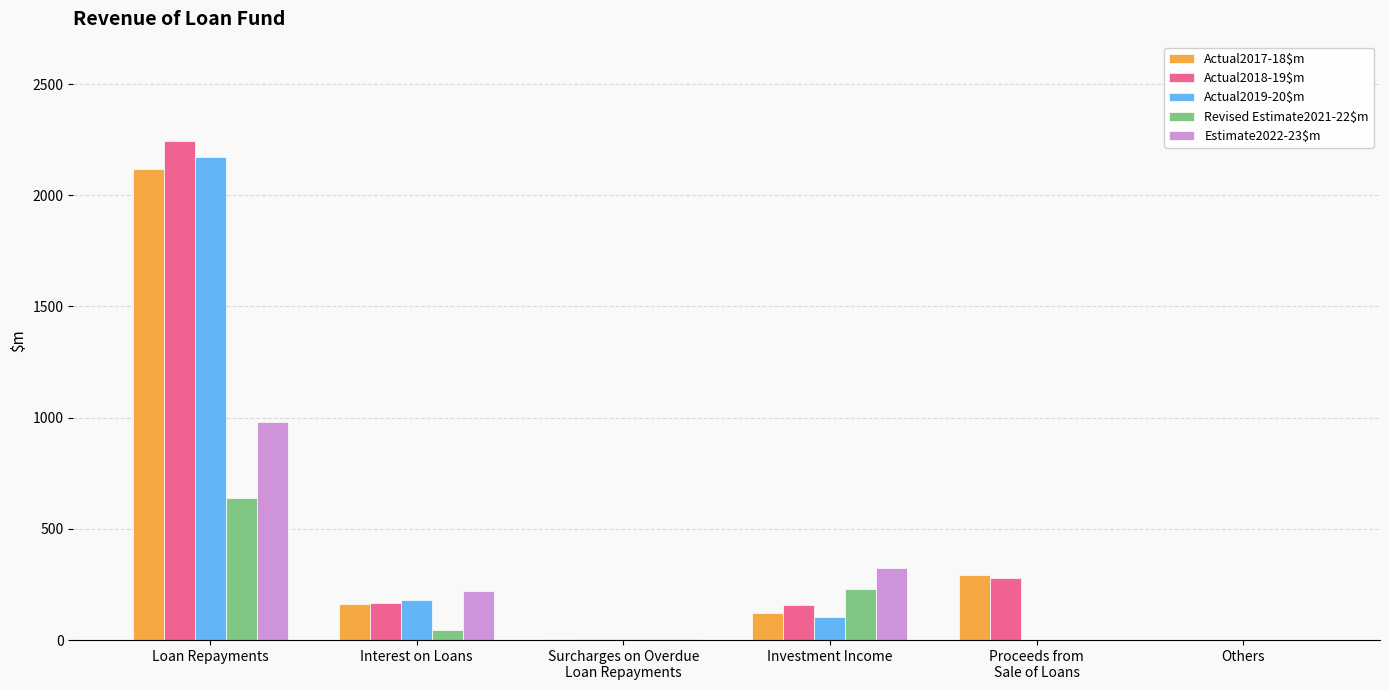

What are all the series names shown in the legend?

Actual2017-18$m, Actual2018-19$m, Actual2019-20$m, Revised Estimate2021-22$m, Estimate2022-23$m